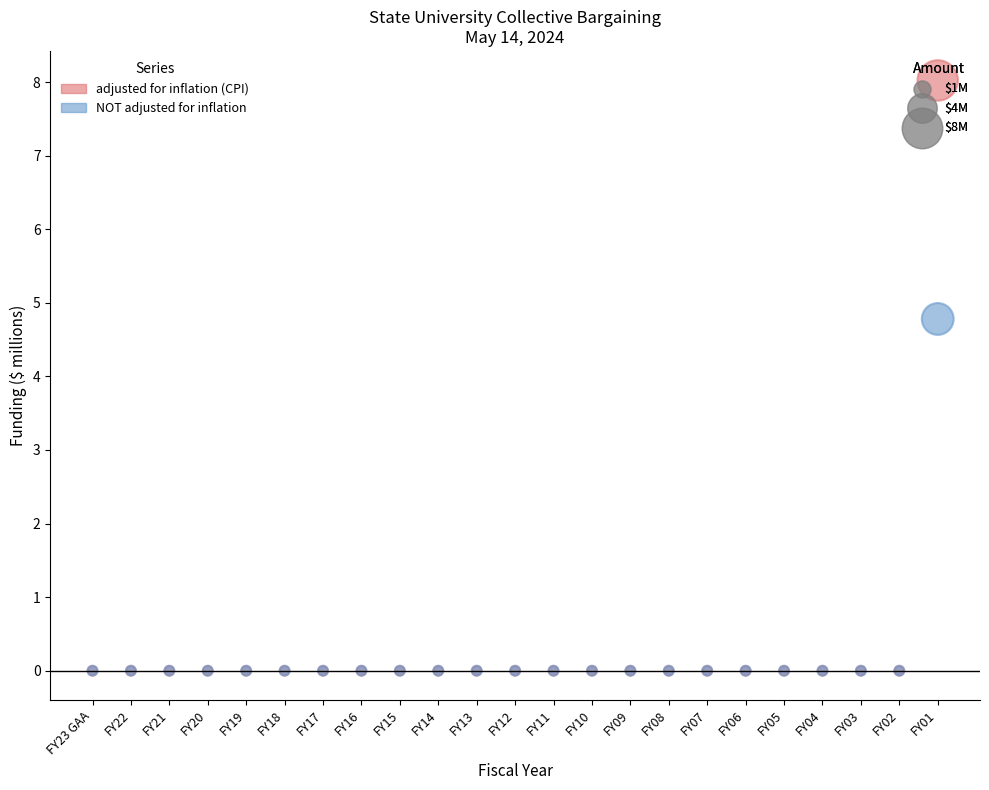

Across all series, what Y value is closest to 4?

4.8